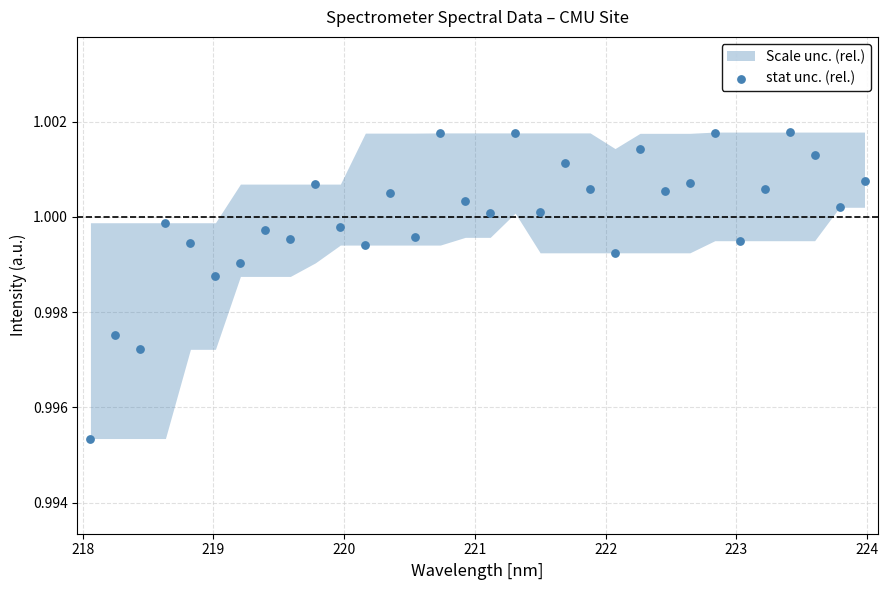

What is the range of X values (max minus min)?

5.9